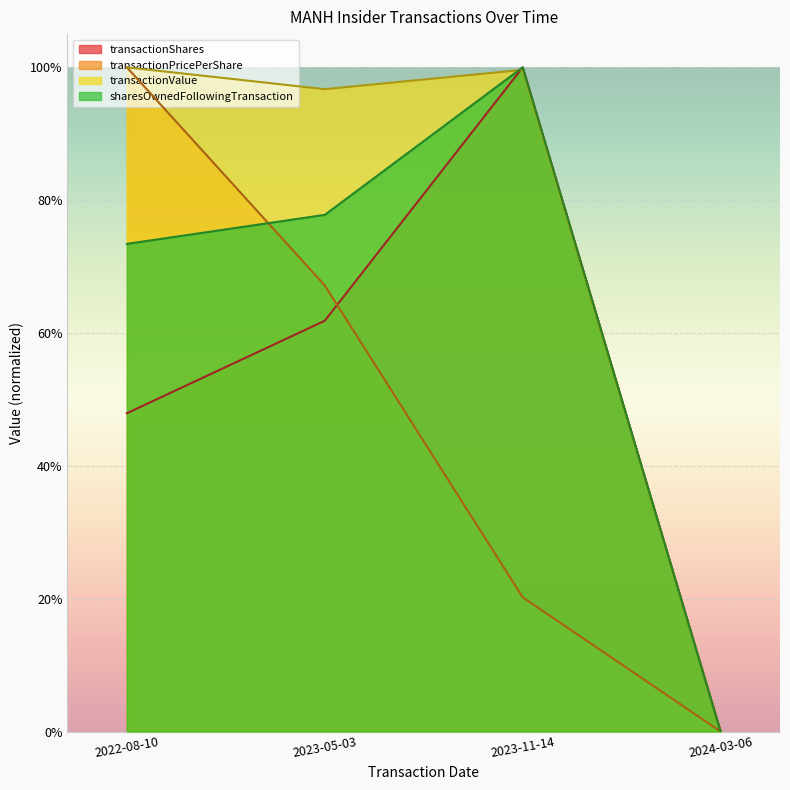

What is the value of the transactionValue point at the 1st from the left?

1.0